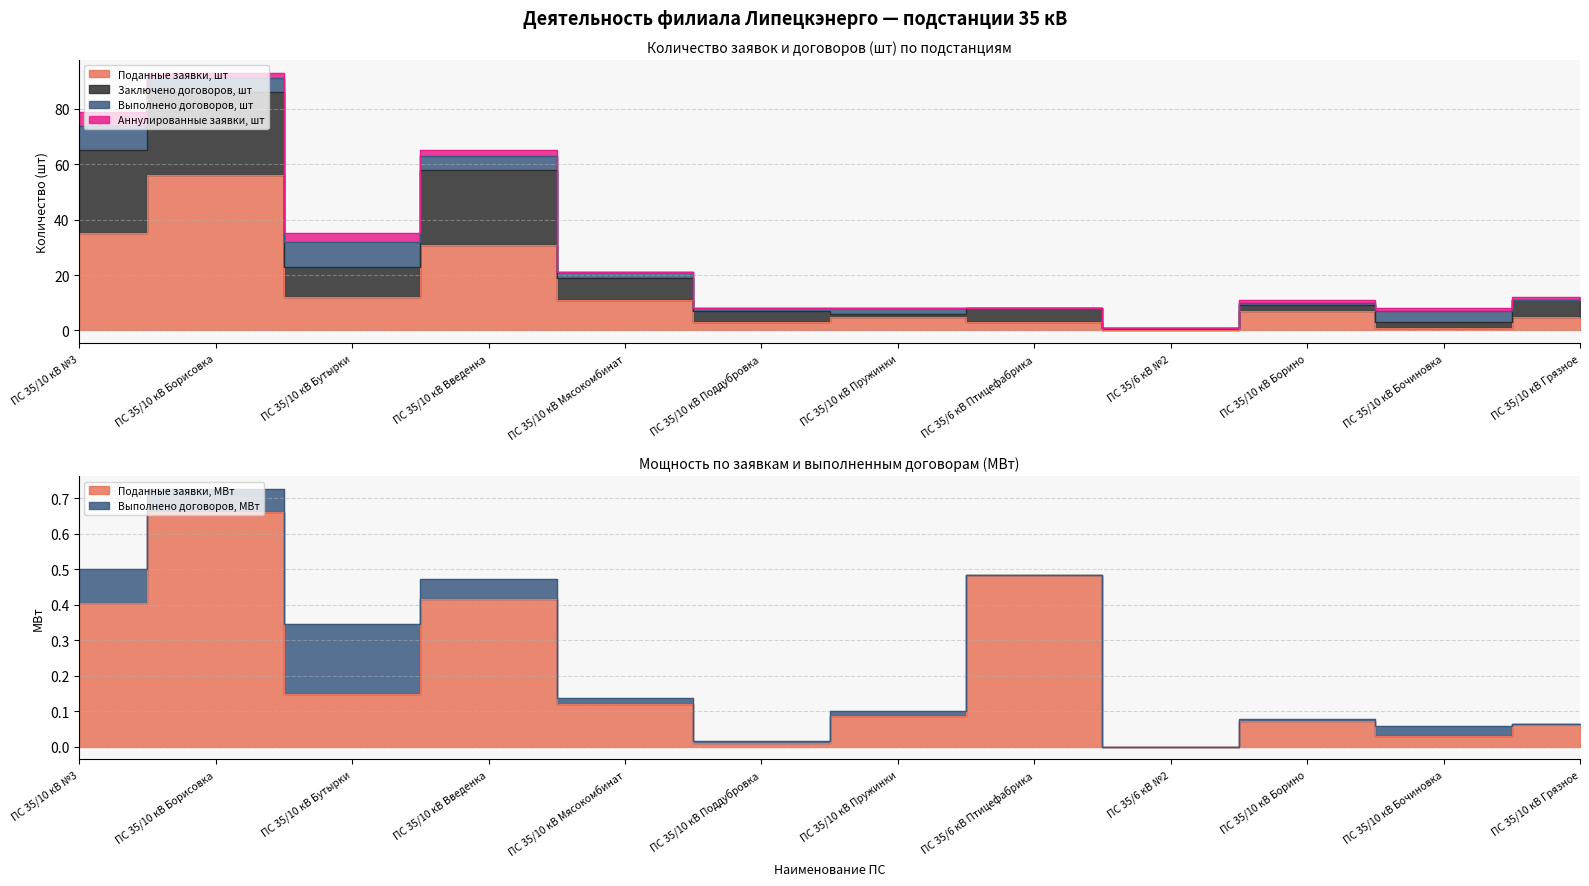

What is the average value of the Заключено договоров, шт series?

29.1